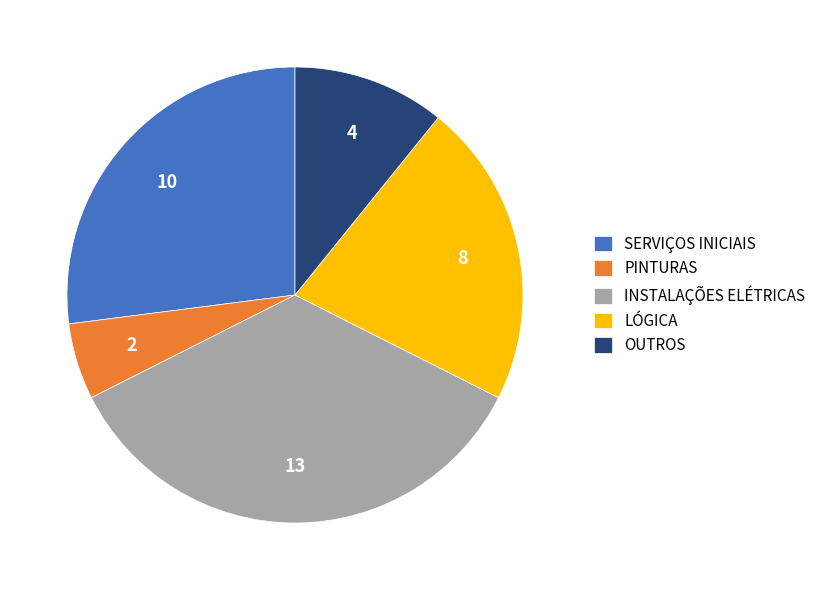

The INSTALAÇÕES ELÉTRICAS slice represents 35% of the pie. True or false?

True